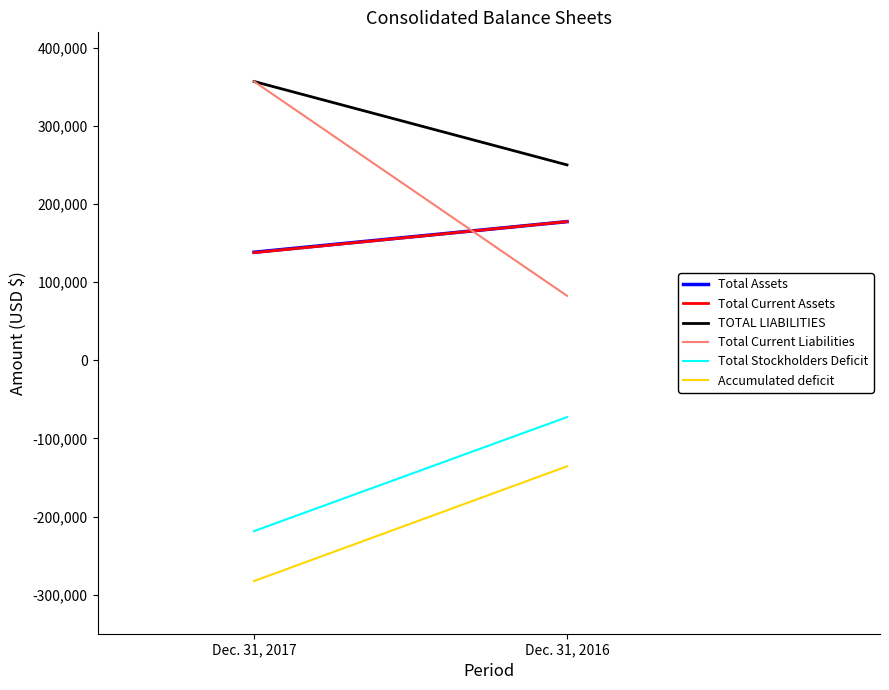

Rank the series at Dec. 31, 2016 from lowest to highest value.

Accumulated deficit, Total Stockholders Deficit, Total Current Liabilities, Total Assets, Total Current Assets, TOTAL LIABILITIES